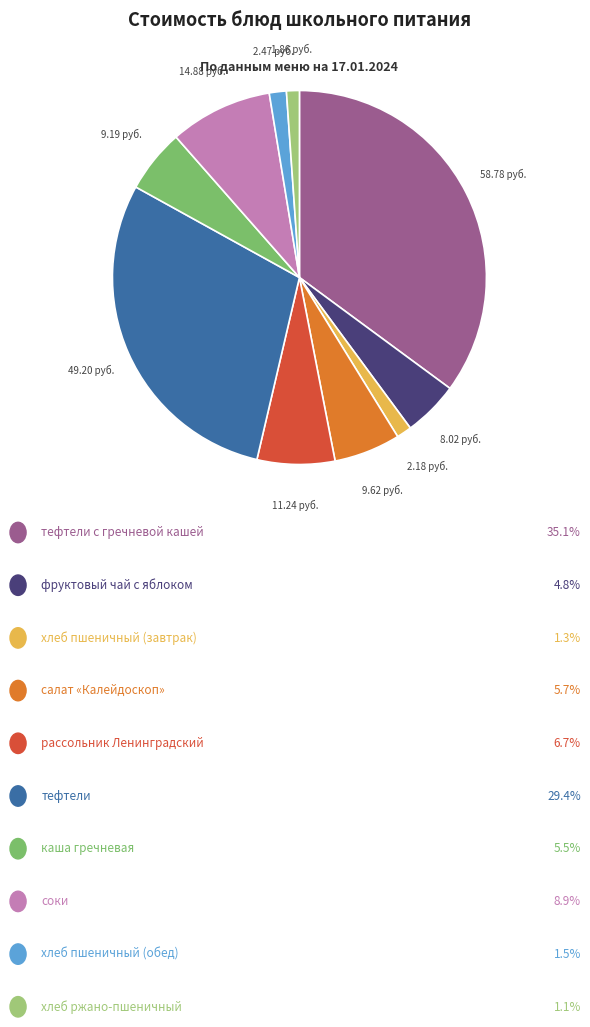

Is there a majority slice in this chart?

No